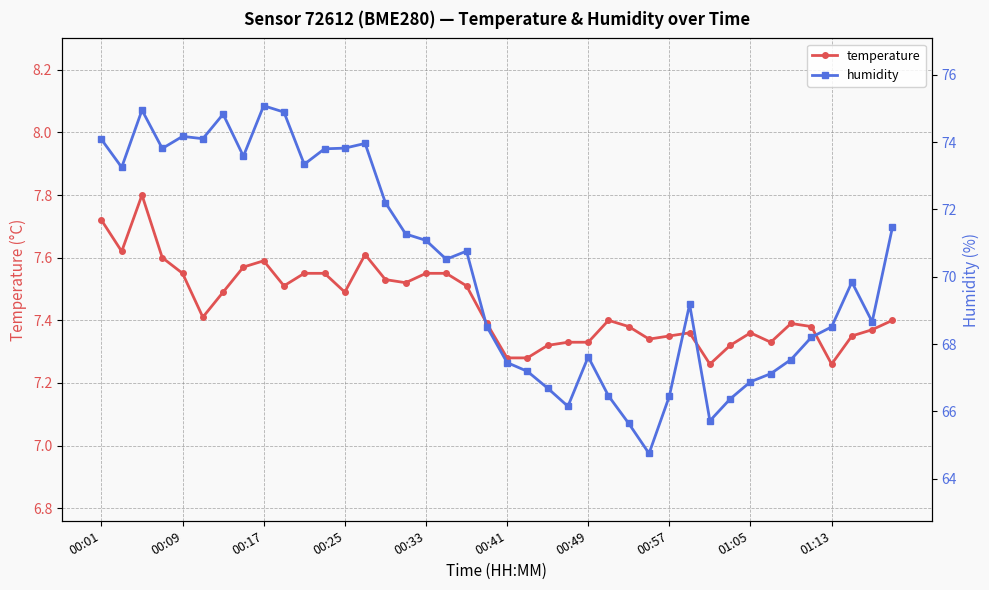

What is the highest value of the temperature series?

7.8